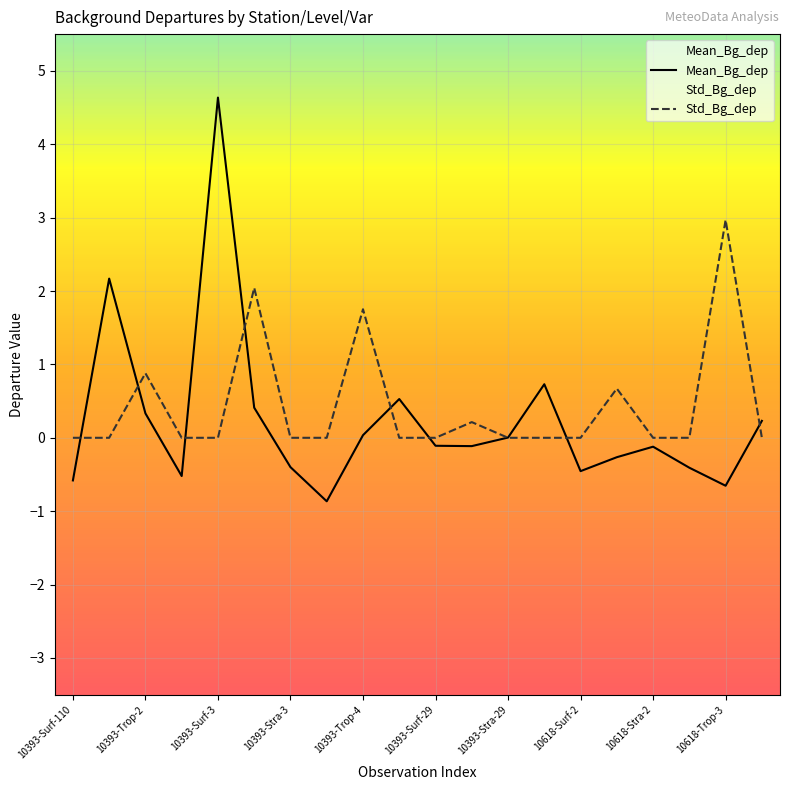

The value of Std_Bg_dep at 10618-Stra-2 is 0.0. True or false?

True